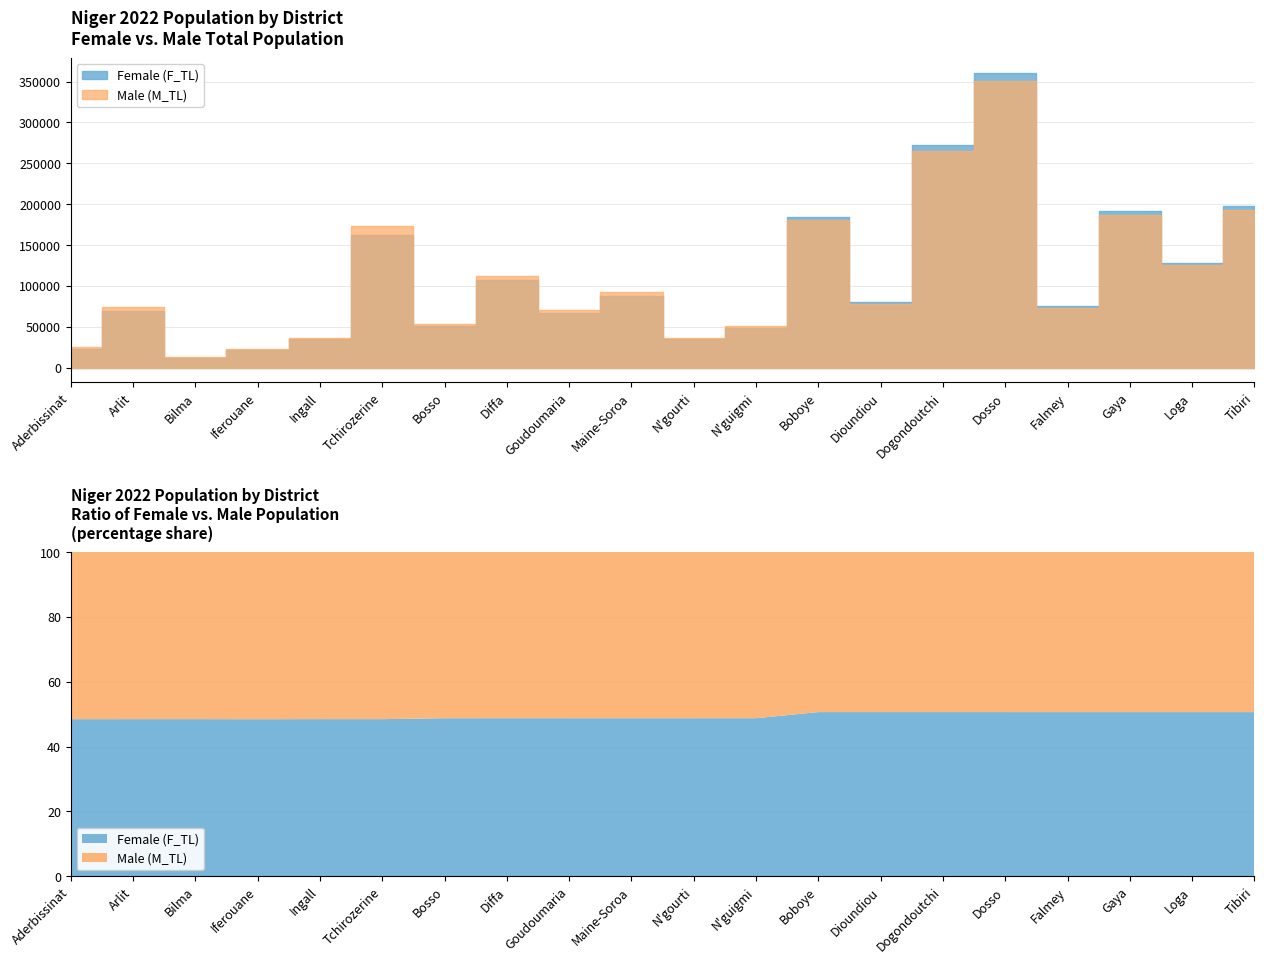

Does the chart have visible grid lines?

Yes